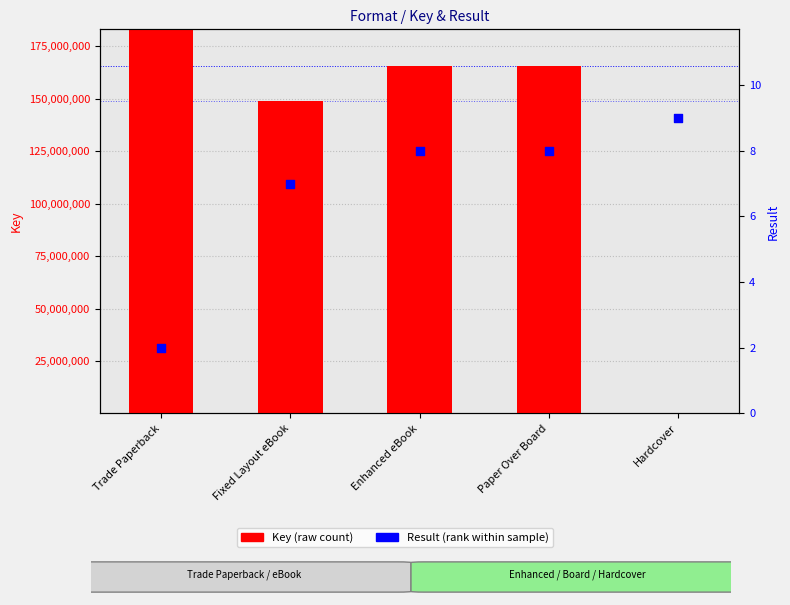

At how many categories does at least one series exceed 83692385?

4